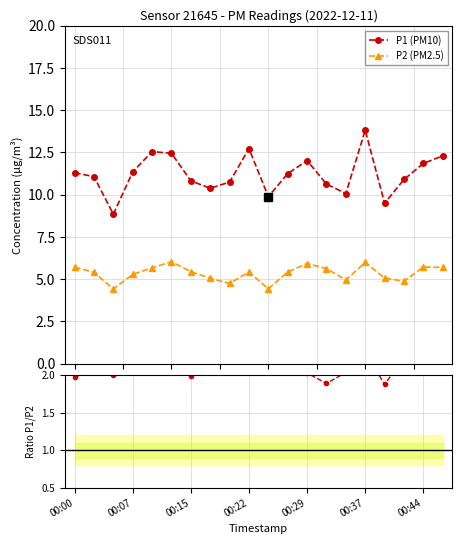

List the series in order of their overall mean, highest first.

P1 (PM10), P2 (PM2.5), P1/P2 ratio